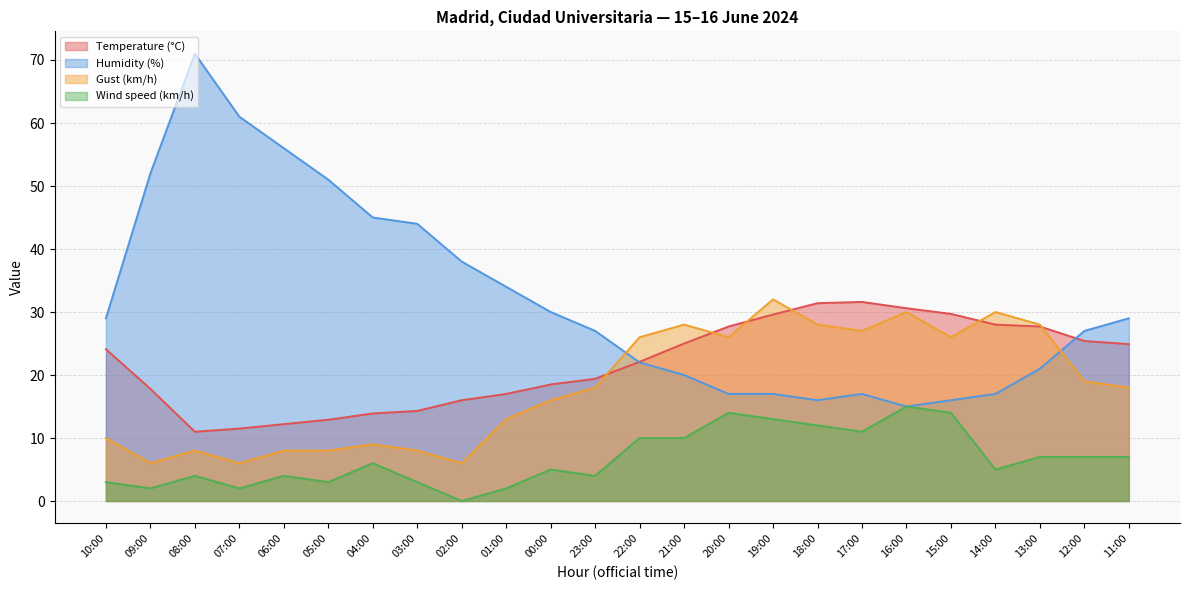

What is the label of the 20th point from the left?

15:00